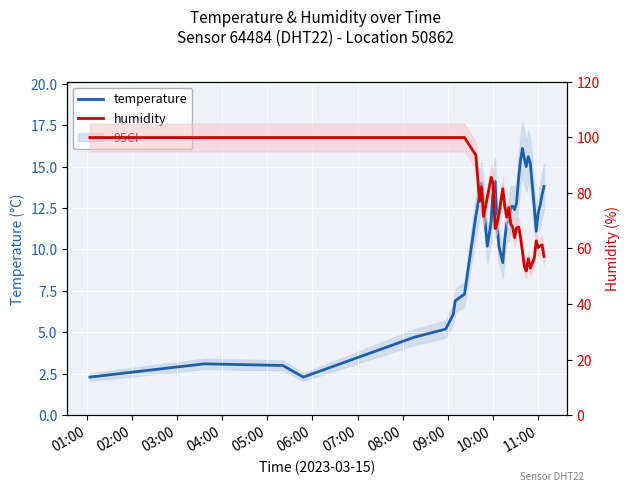

How many categories are shown in the chart?

40